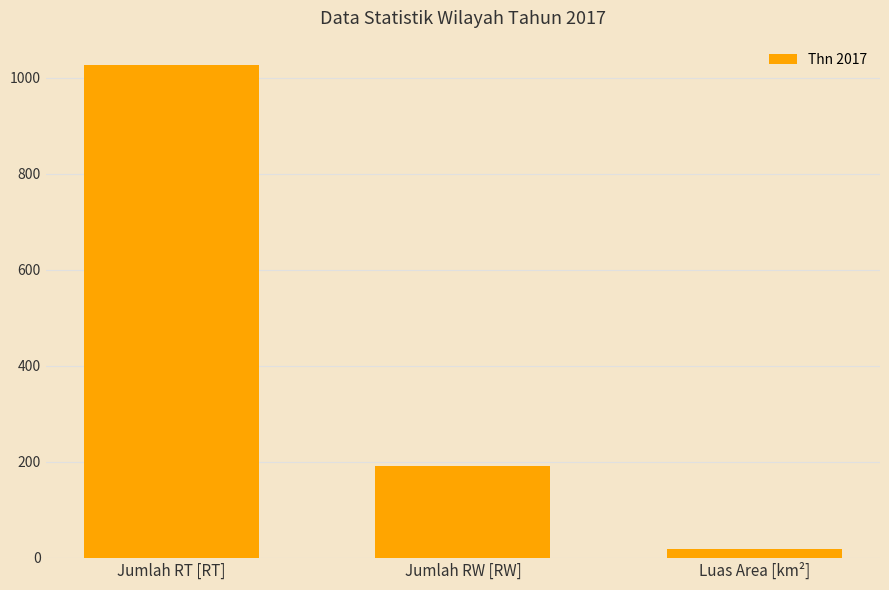

What is the ratio of the value at Luas Area [km²] to the value at Jumlah RW [RW]?

0.1